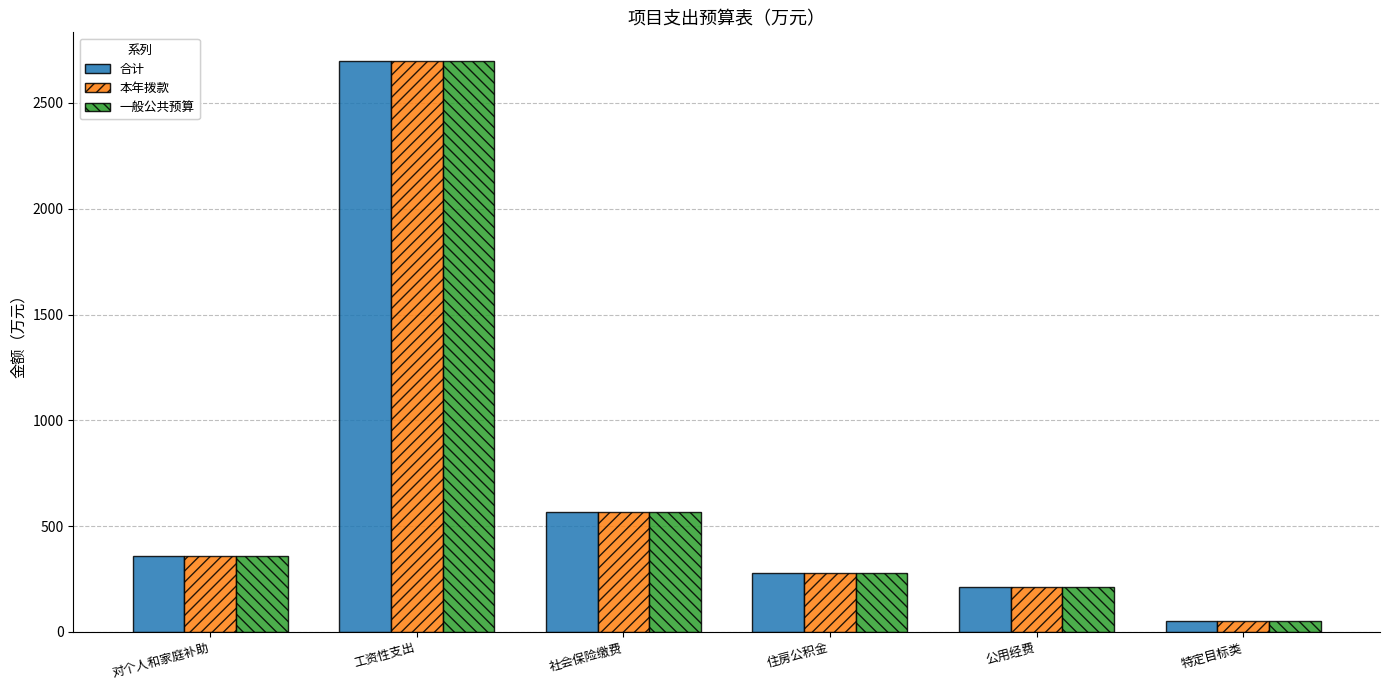

Is the value of 本年拨款 at 公用经费 greater than the value of 一般公共预算 at 特定目标类?

Yes